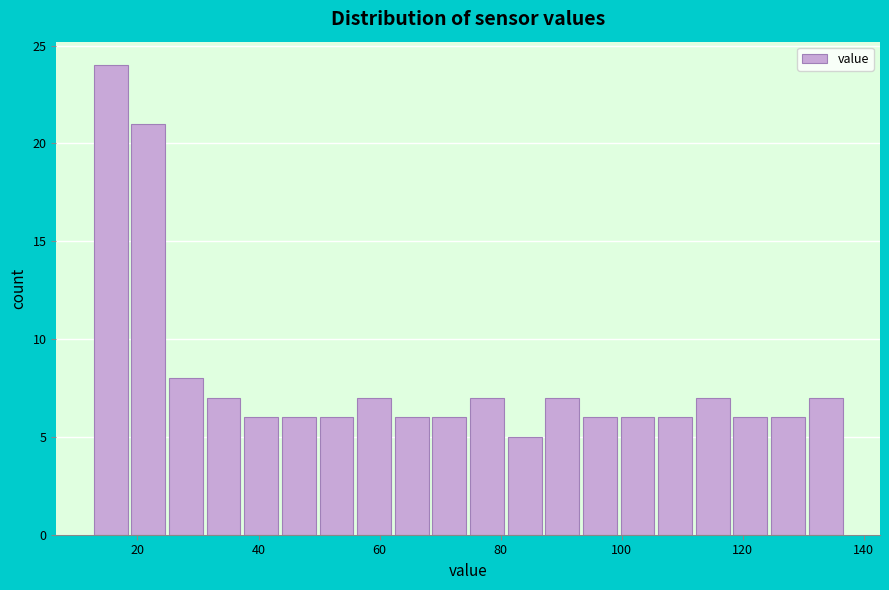

Around what value on the x-axis is the tallest bar? Give the approximate position of its centre, as read against the axis.

16